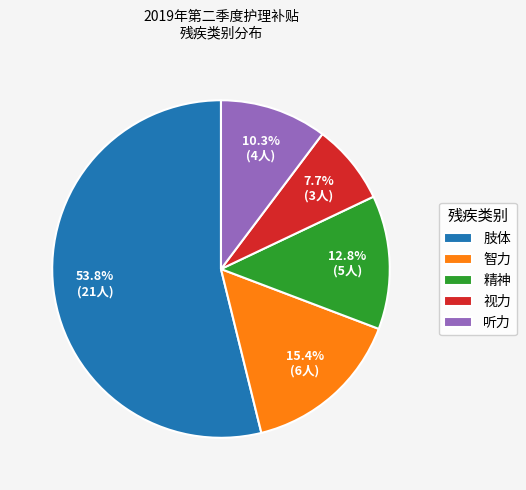

What is the total percentage of 精神 and 智力?

28.2%